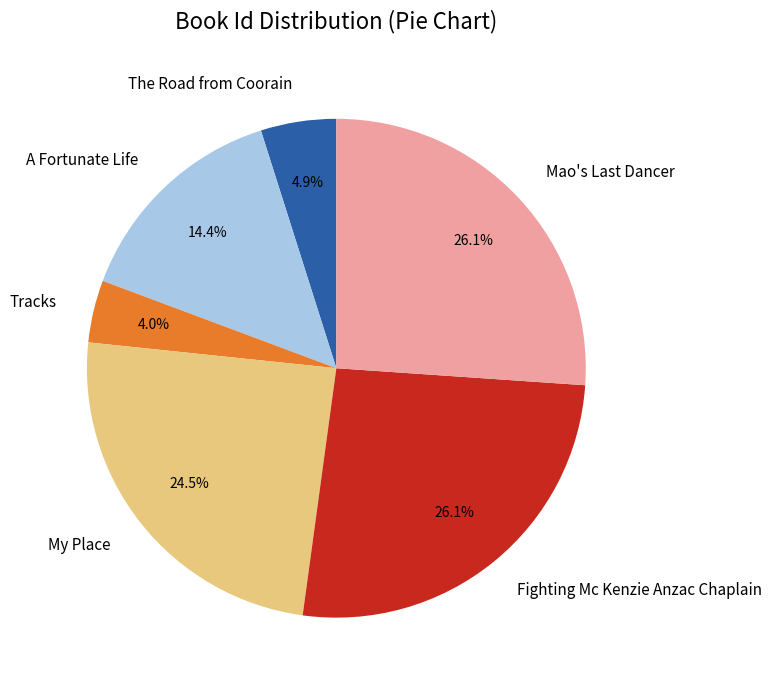

Is there a majority slice in this chart?

No